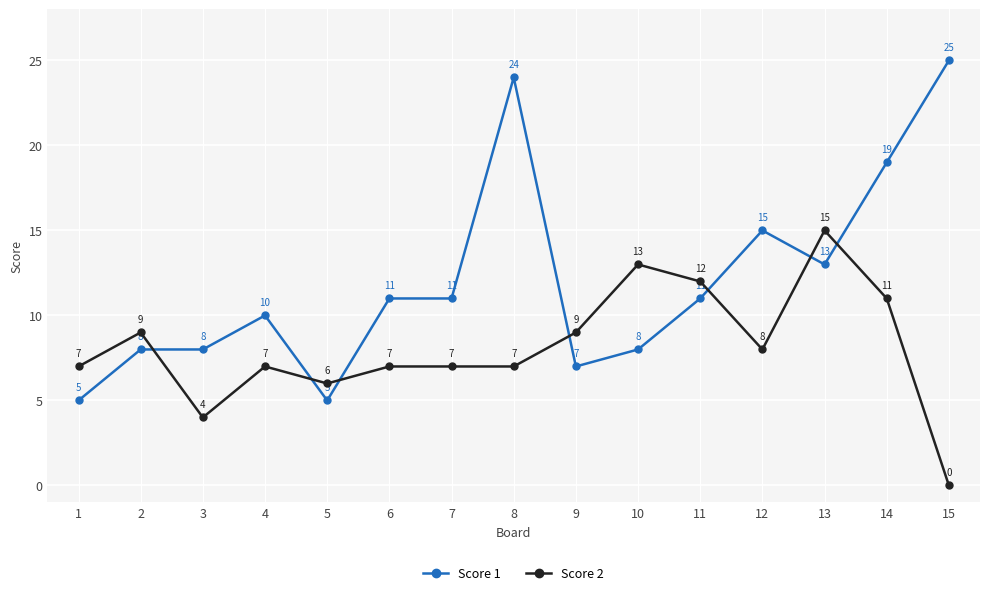

Reading left to right, what are all the values shown in this chart?

Score 1: 5	8	8	10	5	11	11	24	7	8	11	15	13	19	25
Score 2: 7	9	4	7	6	7	7	7	9	13	12	8	15	11	0